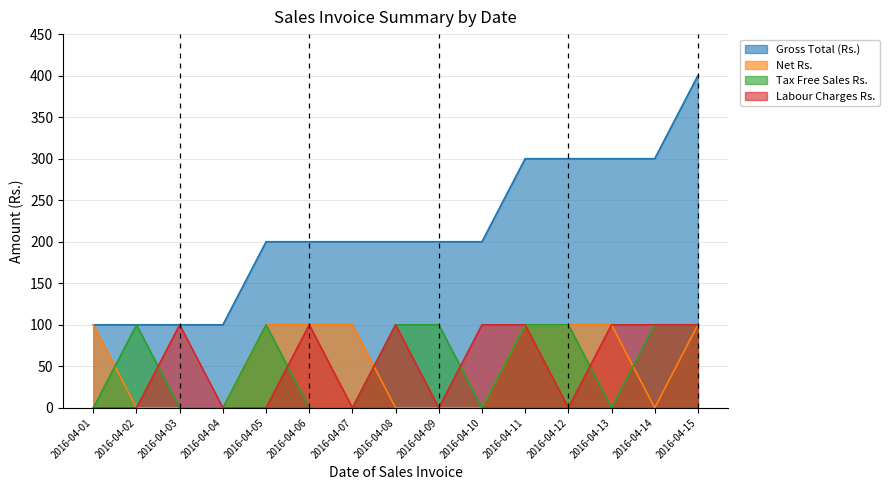

Does the chart have visible grid lines?

Yes